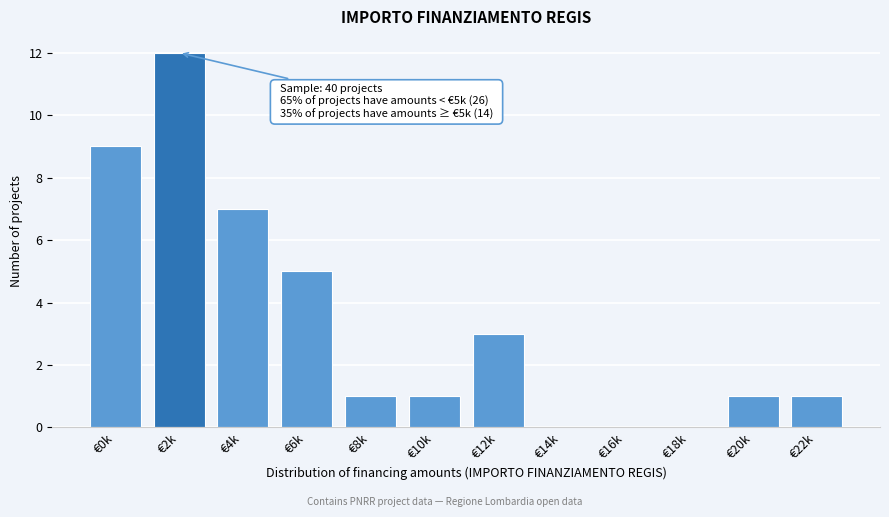

Reading left to right, list all the values displayed in this chart.

€0k=9	€2k=12	€4k=7	€6k=5	€8k=1	€10k=1	€12k=3	€14k=0	€16k=0	€18k=0	€20k=1	€22k=1